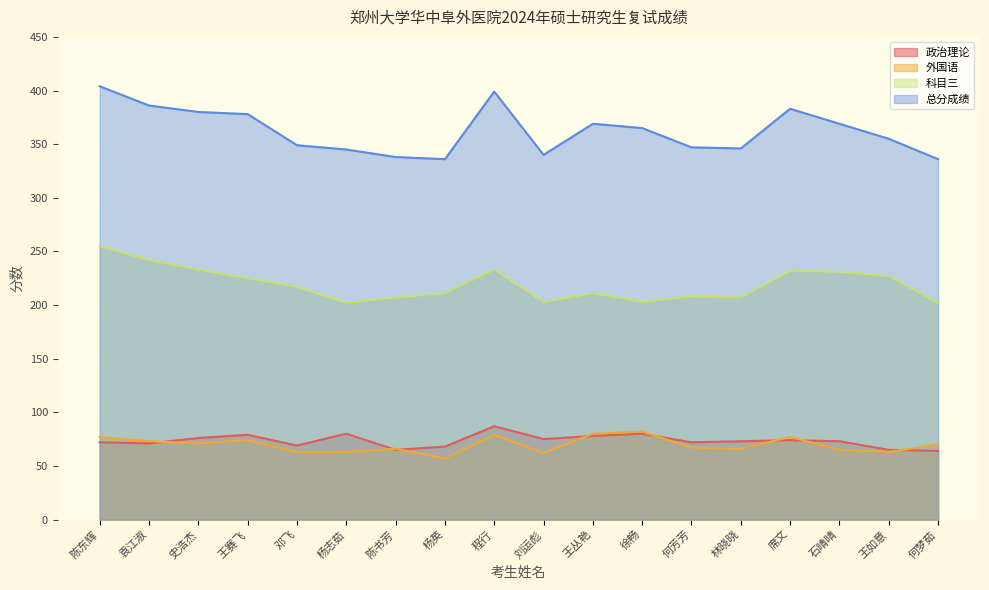

What are all the series names shown in the legend?

政治理论, 外国语, 科目三, 总分成绩